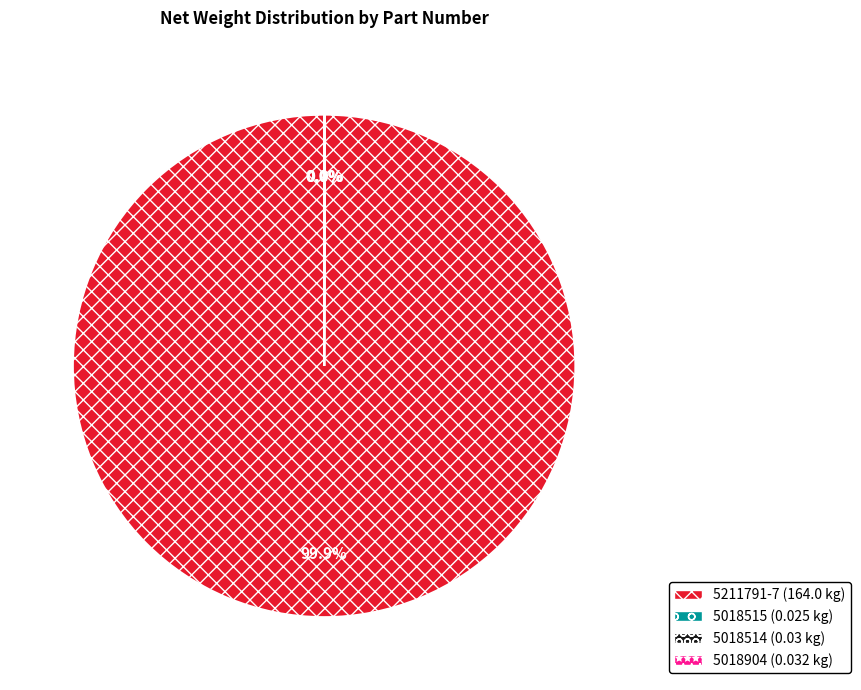

Does 5211791-7 account for over 50% of the chart?

Yes